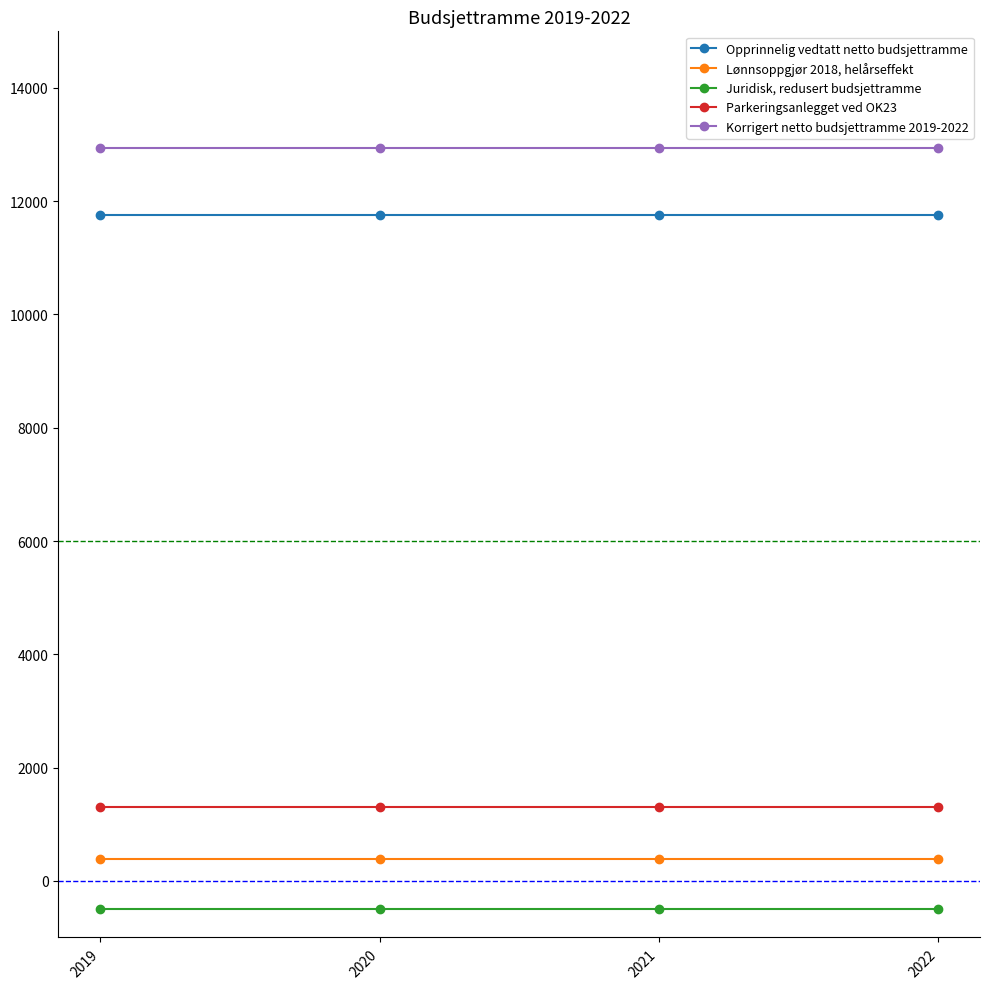

Reading left to right, list all the values displayed in this chart.

Opprinnelig vedtatt netto budsjettramme: 2019=11752	2020=11752	2021=11752	2022=11752
Lønnsoppgjør 2018, helårseffekt: 2019=380	2020=380	2021=380	2022=380
Juridisk, redusert budsjettramme: 2019=-500	2020=-500	2021=-500	2022=-500
Parkeringsanlegget ved OK23: 2019=1310	2020=1310	2021=1310	2022=1310
Korrigert netto budsjettramme 2019-2022: 2019=12942	2020=12942	2021=12942	2022=12942